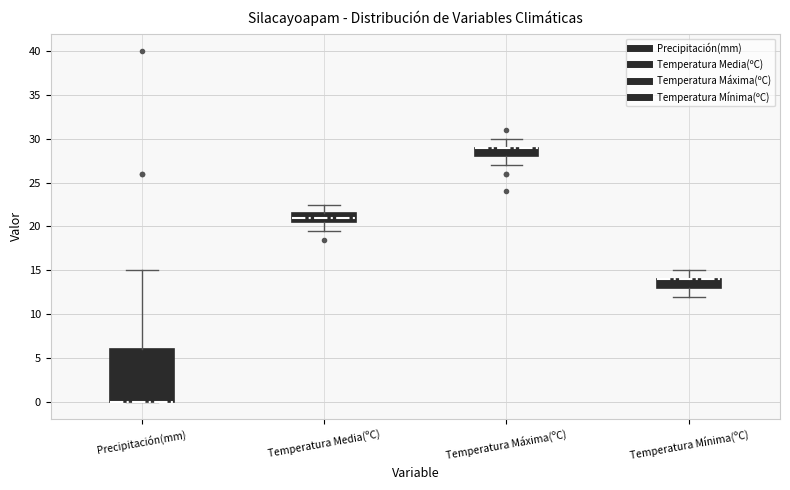

Reading left to right, read every box against the y-axis: the position of its median line, the range the box covers, and the ends of its whiskers. The values are not printed on the chart, so give them approximately, as read against the axis.

Precipitación(mm): median 0.0 (drawn on the box's lower edge), box 0.0 to 6.0, whiskers 0.0 to 15.0
Temperatura Media(ºC): median 21.0, box 20.5 to 21.5, whiskers 19.5 to 22.5
Temperatura Máxima(ºC): median 29.0 (drawn on the box's upper edge), box 28.0 to 29.0, whiskers 27.0 to 30.0
Temperatura Mínima(ºC): median 14.0 (drawn on the box's upper edge), box 13.0 to 14.0, whiskers 12.0 to 15.0